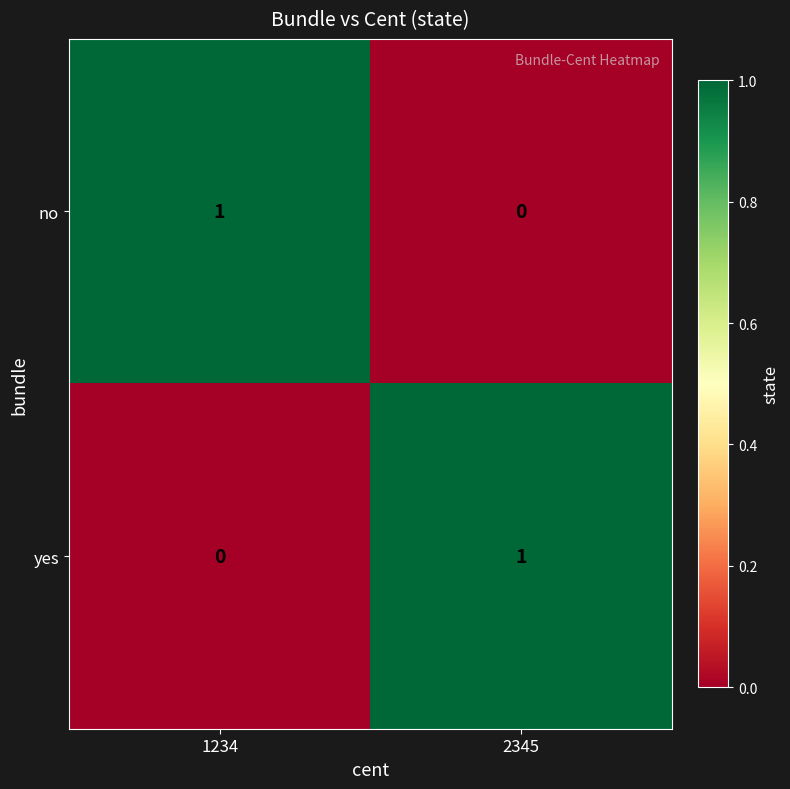

What is the greatest value displayed?

1